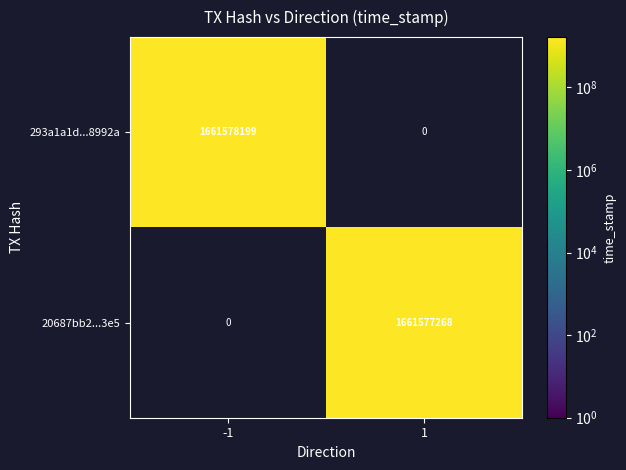

Reading right to left, what are all the values shown in this chart?

293a1a1d2968387611d806b4f9beee9eaf8992a: 1=0	-1=1661578199
20687bb2ee5c8c1fb3c69d0545ccac91170a3e5: 1=1661577268	-1=0